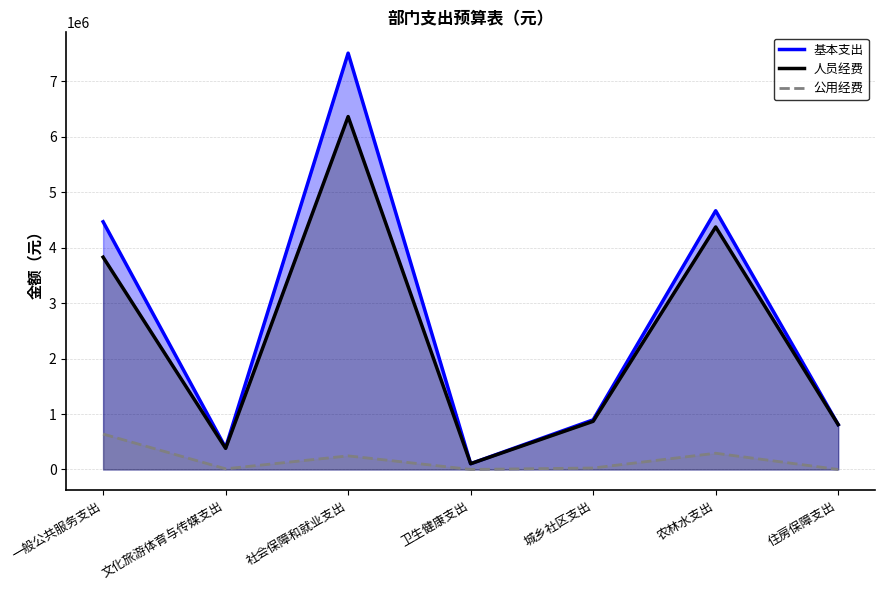

The value of 公用经费 at 一般公共服务支出 is 251779. True or false?

False